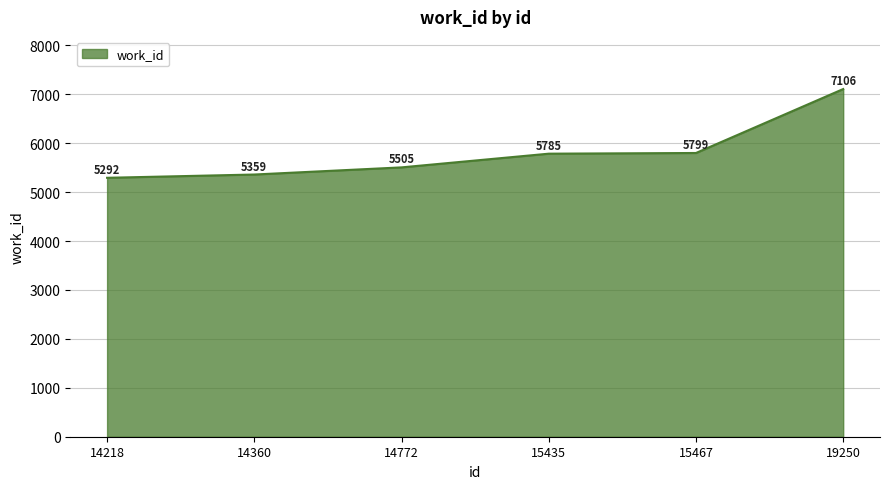

List the labels in order of value, largest first.

19250, 15467, 15435, 14772, 14360, 14218